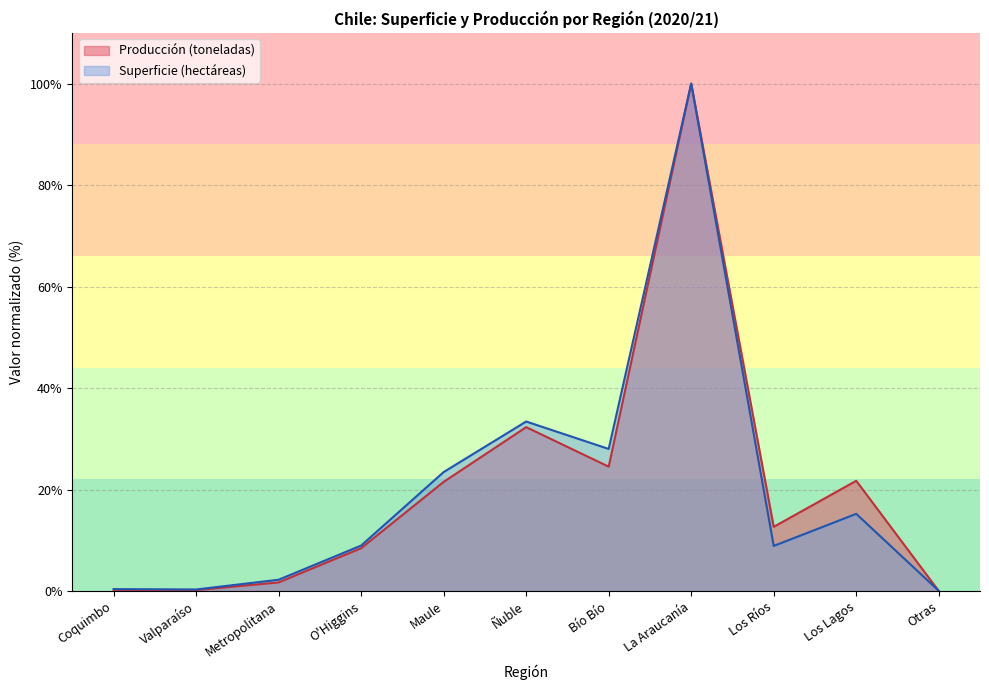

Count the number of data series in this chart.

2